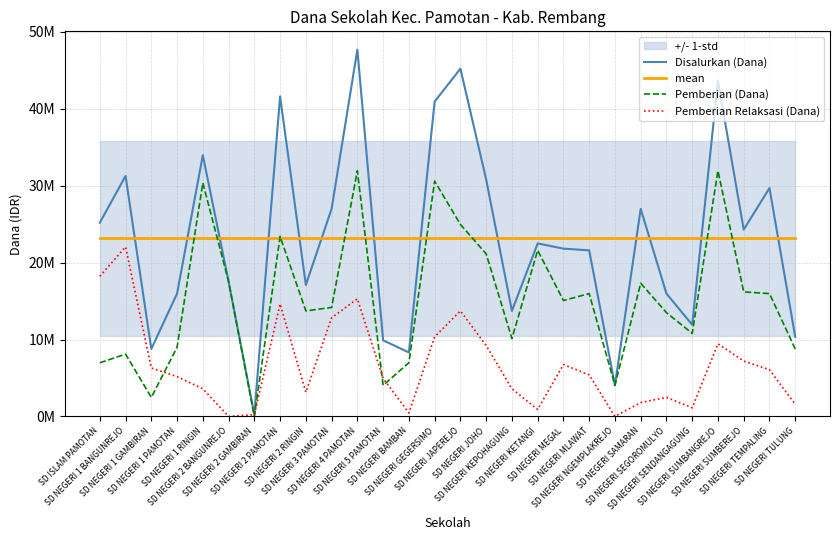

Is it true that mean equals 34207875.9 at SD NEGERI SAMARAN?

False